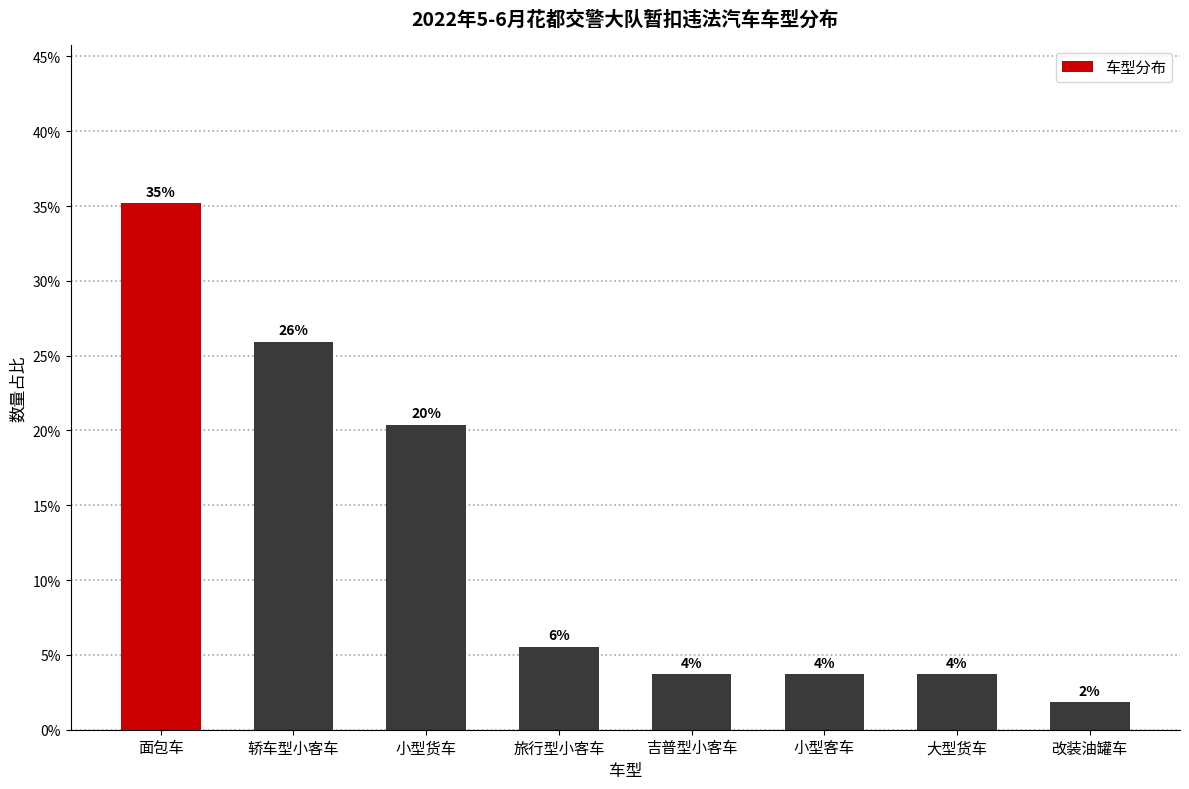

Does the chart contain any negative values?

No